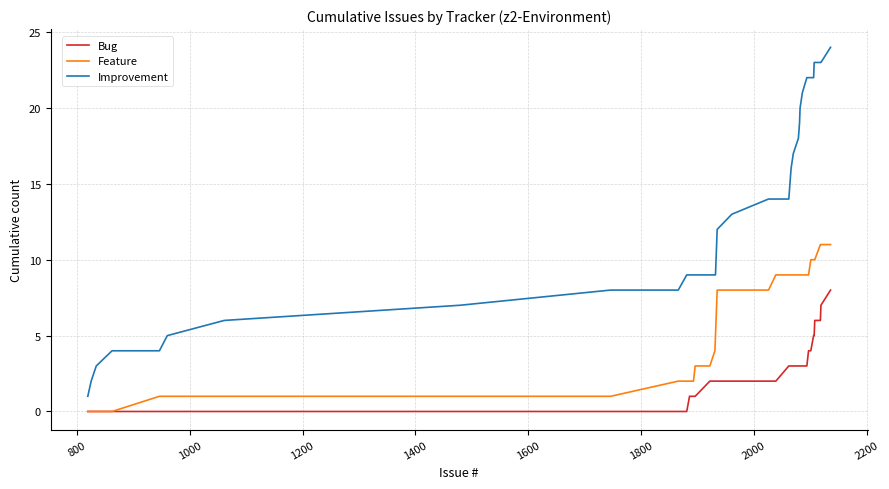

True or false: Bug and Improvement intersect in this chart.

False